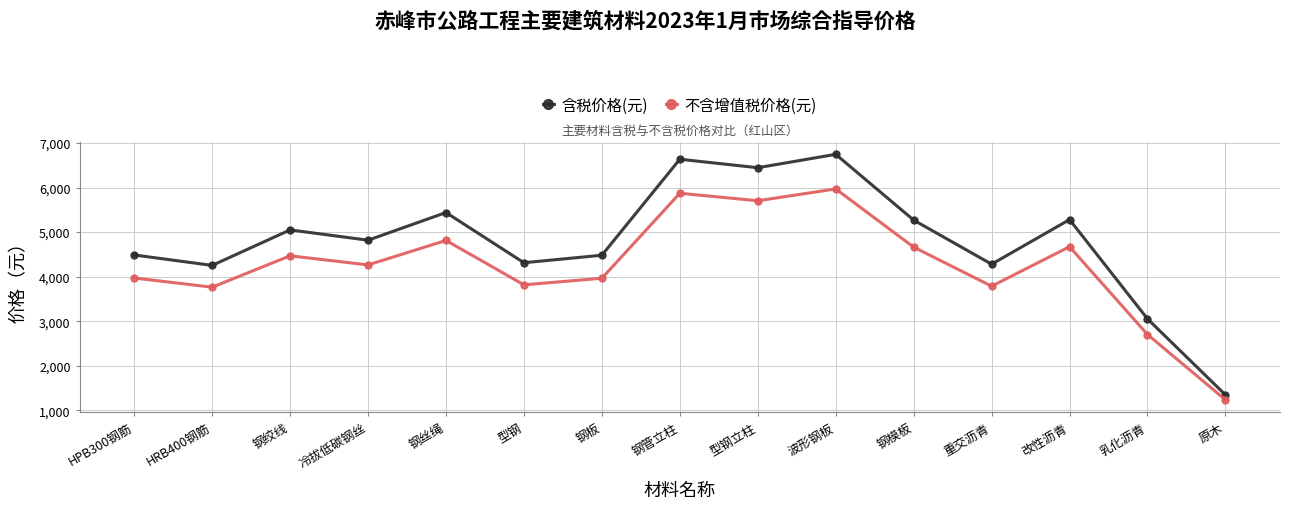

What are all the series names shown in the legend?

含税价格(元), 不含增值税价格(元)